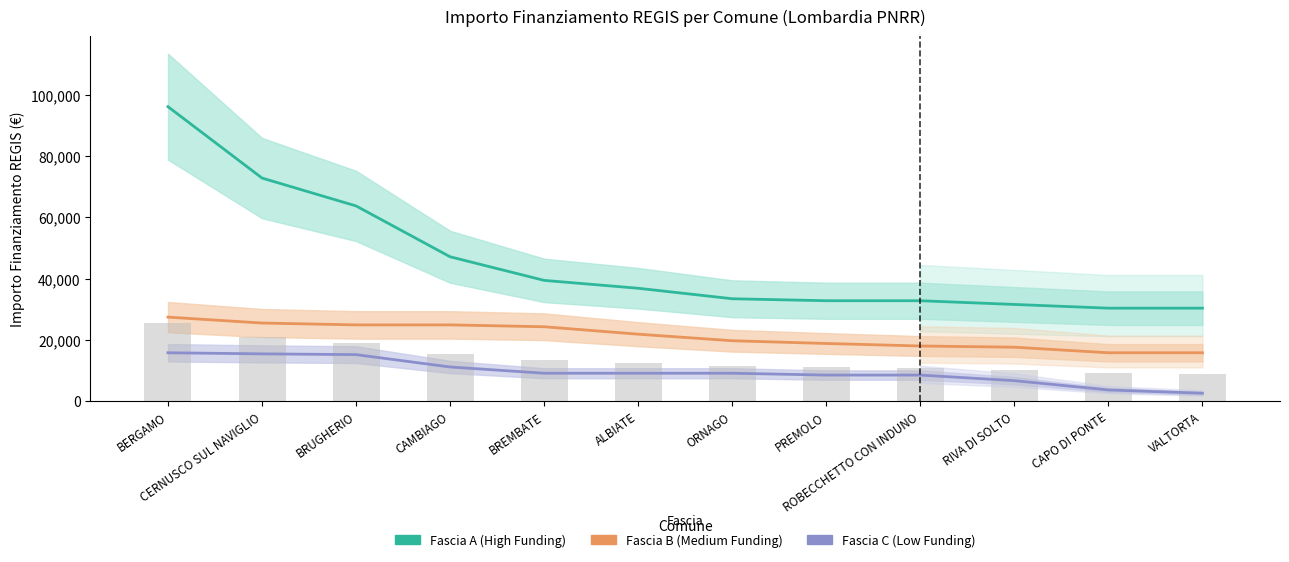

What is the sum of the Fascia B values at VALTORTA and CAPO DI PONTE?

31564